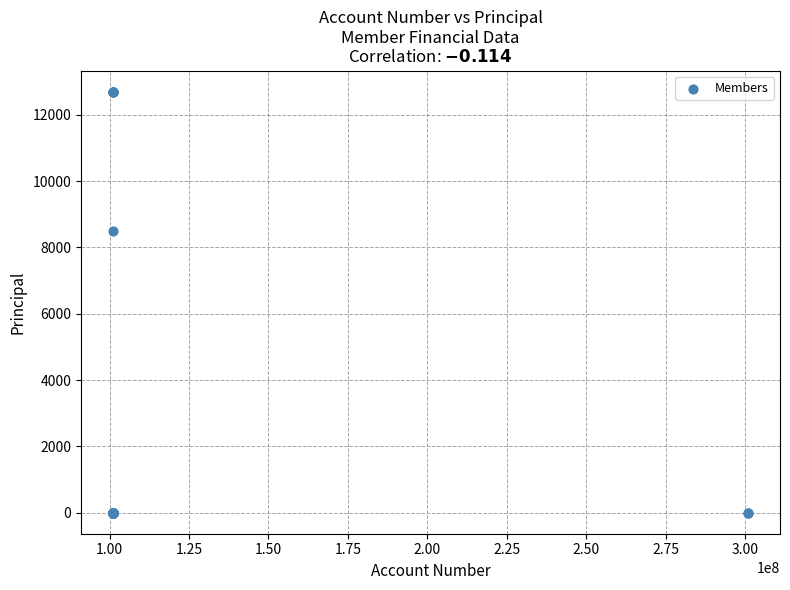

What Y value in the scatter plot is closest to 6350?

8500